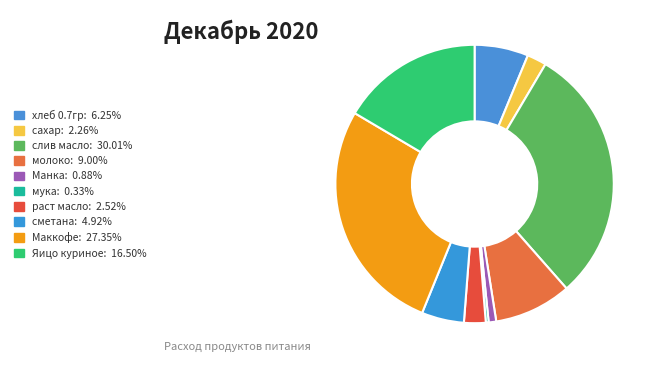

Count the number of slices in the pie.

10